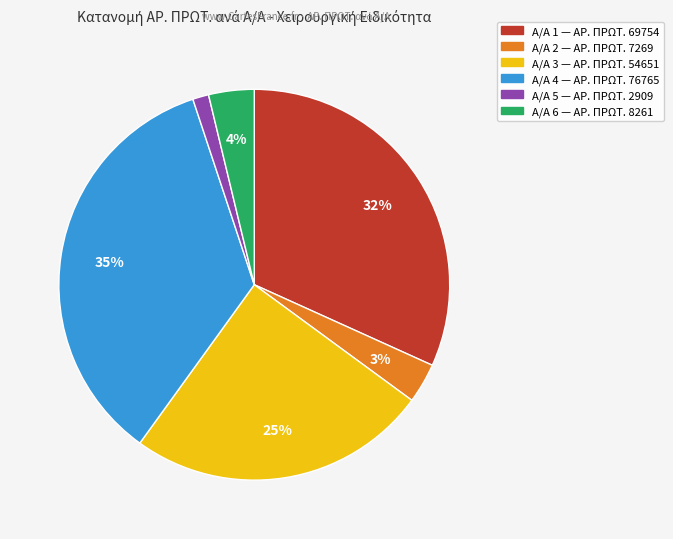

To the nearest percent, what is the difference between the largest and smallest slice percentages?

34%